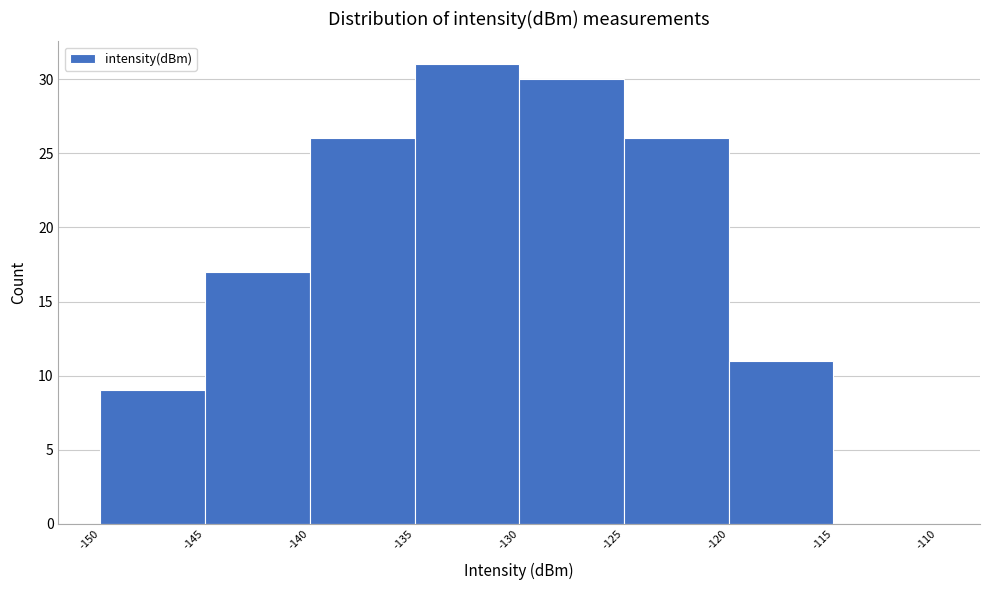

Reading left to right, transcribe this chart: for each bar, give the range it covers on the x-axis and its height. The values are not printed on the chart, so give them approximately, as read against the axis.

-150 to -145: 9
-145 to -140: 17
-140 to -135: 26
-135 to -130: 31
-130 to -125: 30
-125 to -120: 26
-120 to -115: 11
-115 to -110: 0